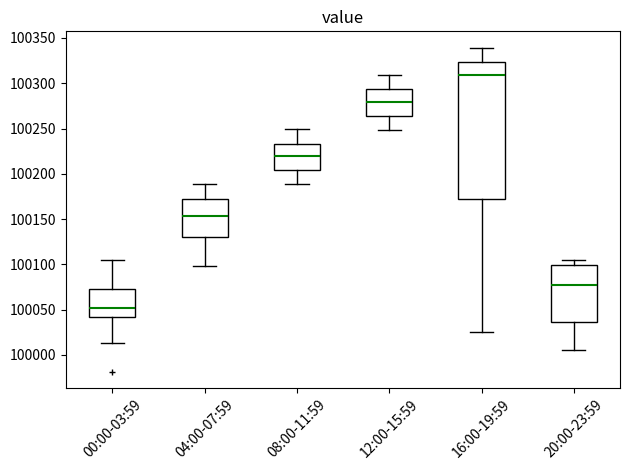

Reading left to right, read every box against the y-axis: the position of its median line, the range the box covers, and the ends of its whiskers. The values are not printed on the chart, so give them approximately, as read against the axis.

00:00-03:59: median 100050, box 100040 to 100075, whiskers 100015 to 100105
04:00-07:59: median 100155, box 100130 to 100170, whiskers 100100 to 100190
08:00-11:59: median 100220, box 100205 to 100235, whiskers 100190 to 100250
12:00-15:59: median 100280, box 100265 to 100295, whiskers 100250 to 100310
16:00-19:59: median 100310, box 100170 to 100325, whiskers 100025 to 100340
20:00-23:59: median 100075, box 100035 to 100100, whiskers 100005 to 100105